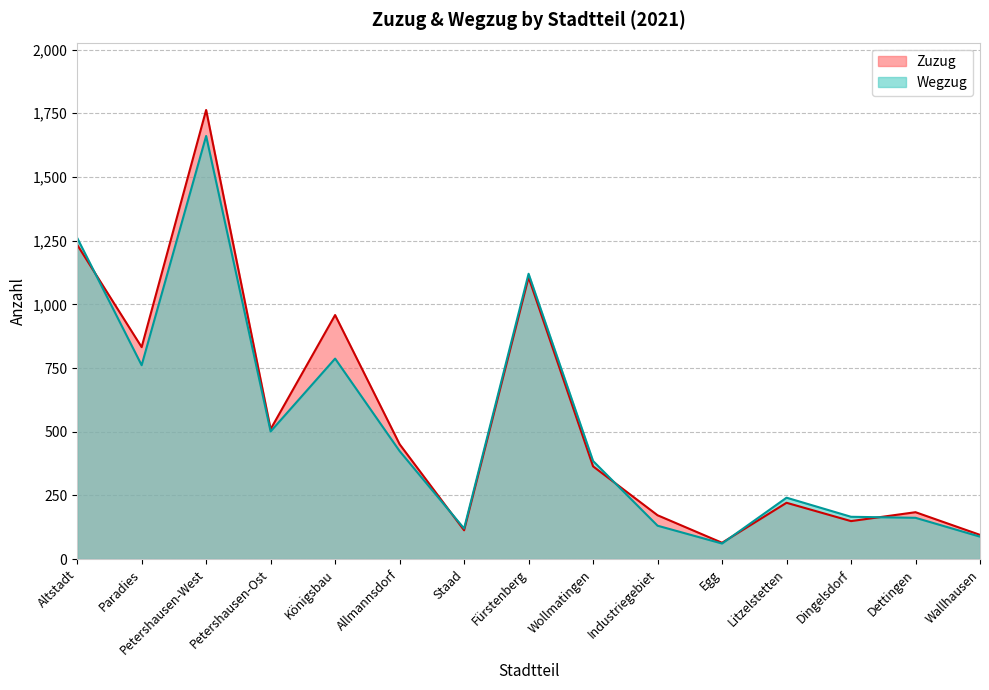

What is the label of the 10th point from the right?

Allmannsdorf